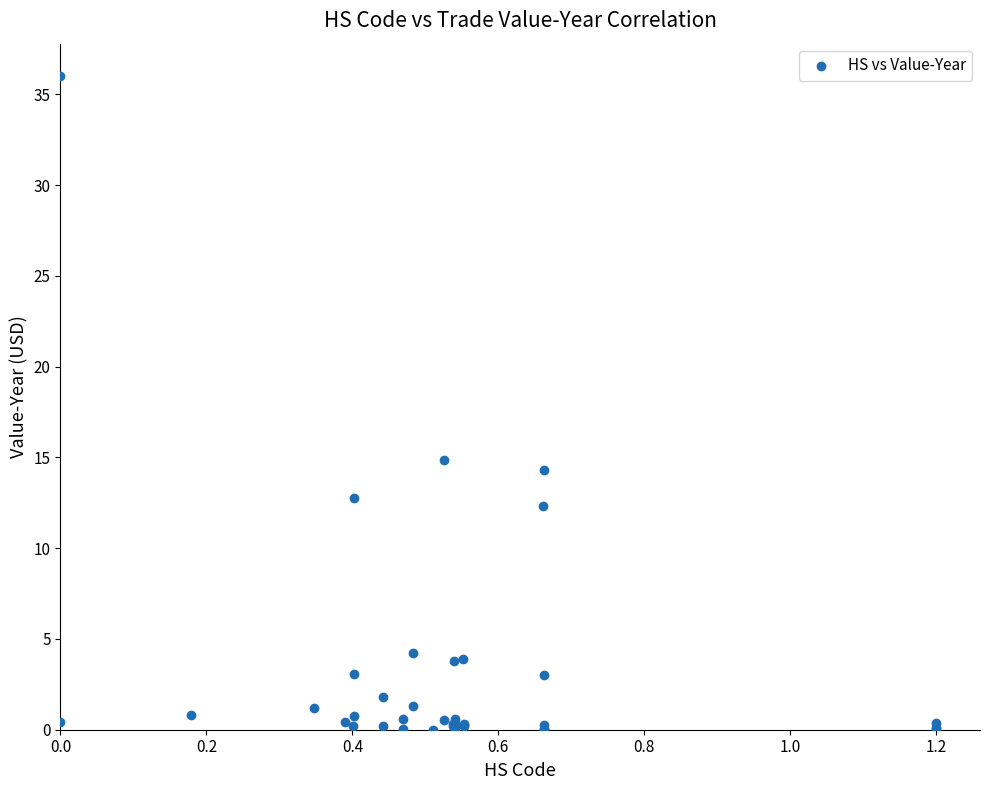

What Y value in the scatter plot is closest to 18?

14.9